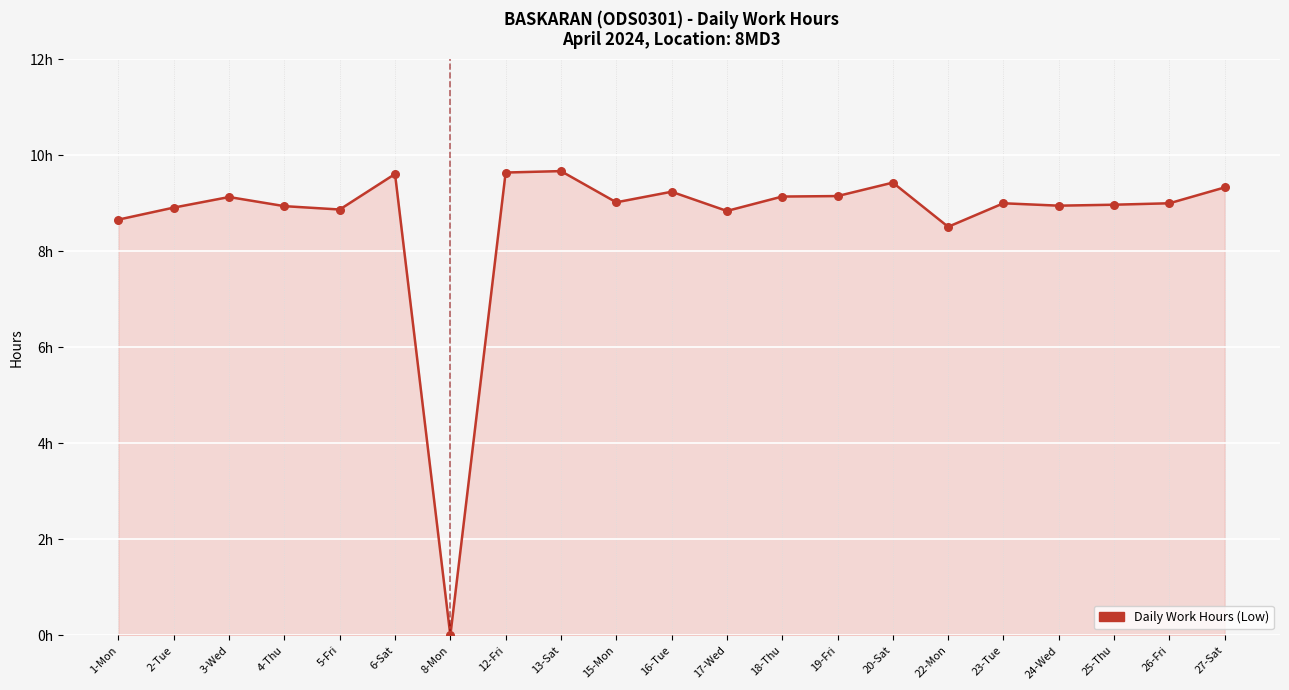

What is the change in value from 17-Wed to 18-Thu?

+0.3